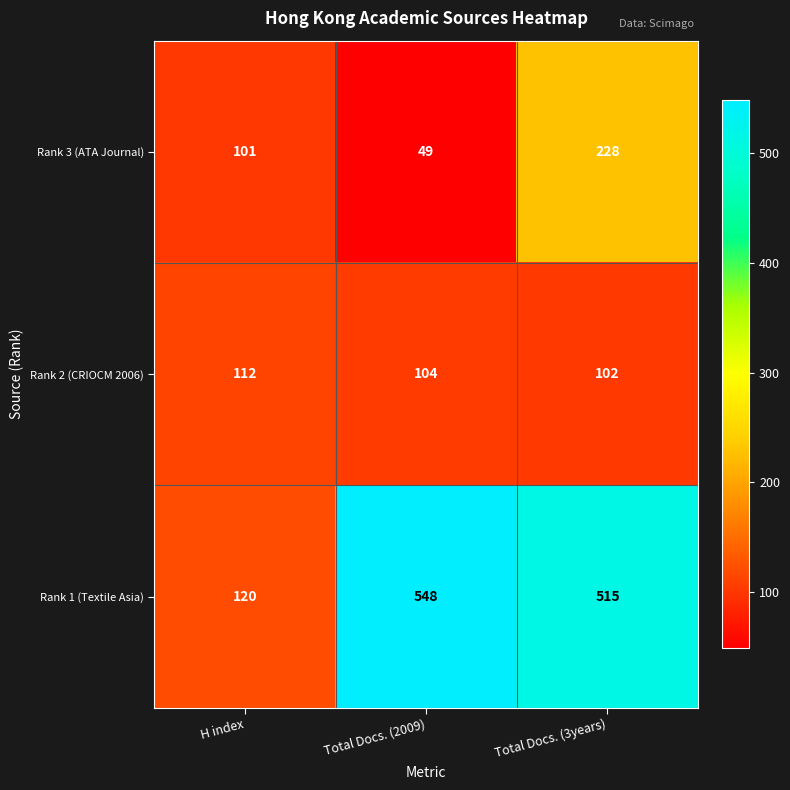

The value of Rank 1 (Textile Asia) at H index is 120. True or false?

True